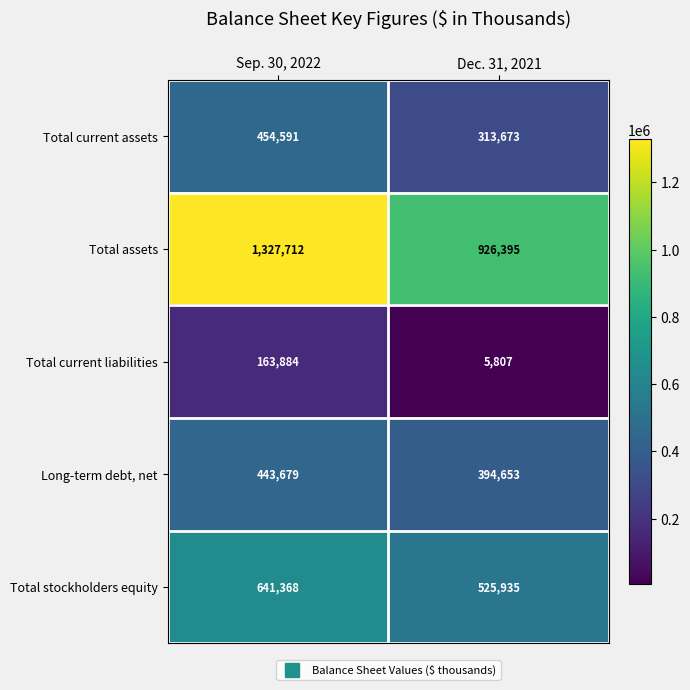

Reading left to right, list all the values displayed in this chart.

Total current assets: 454591	313673
Total assets: 1327712	926395
Total current liabilities: 163884	5807
Long-term debt, net: 443679	394653
Total stockholders equity: 641368	525935